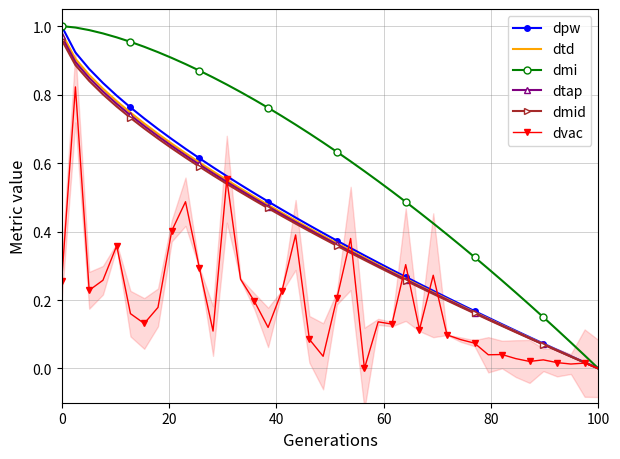

What is the sum of all dmid values?

15.9